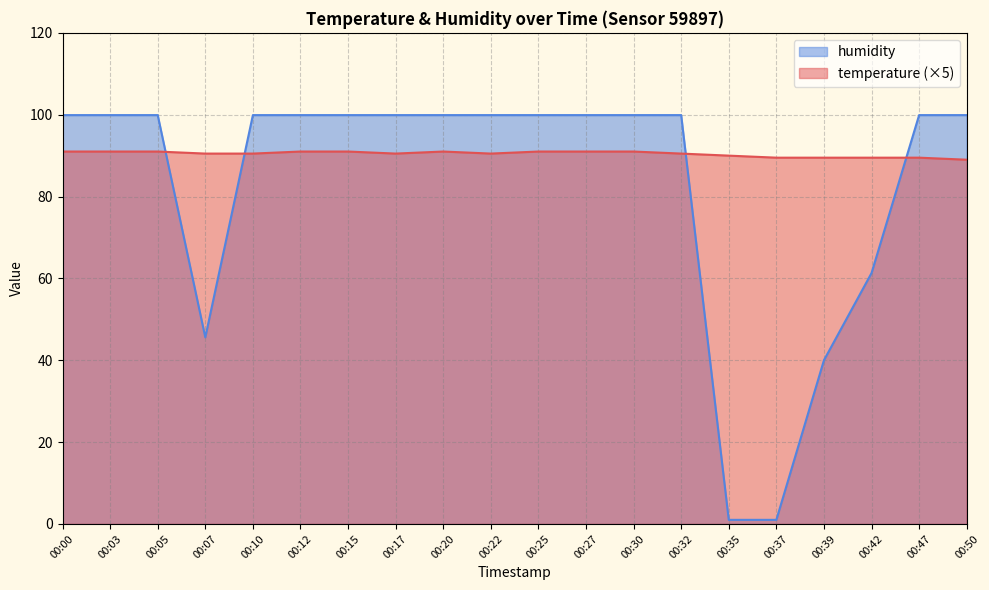

Which has a higher value, 00:32 or 00:00?

00:00